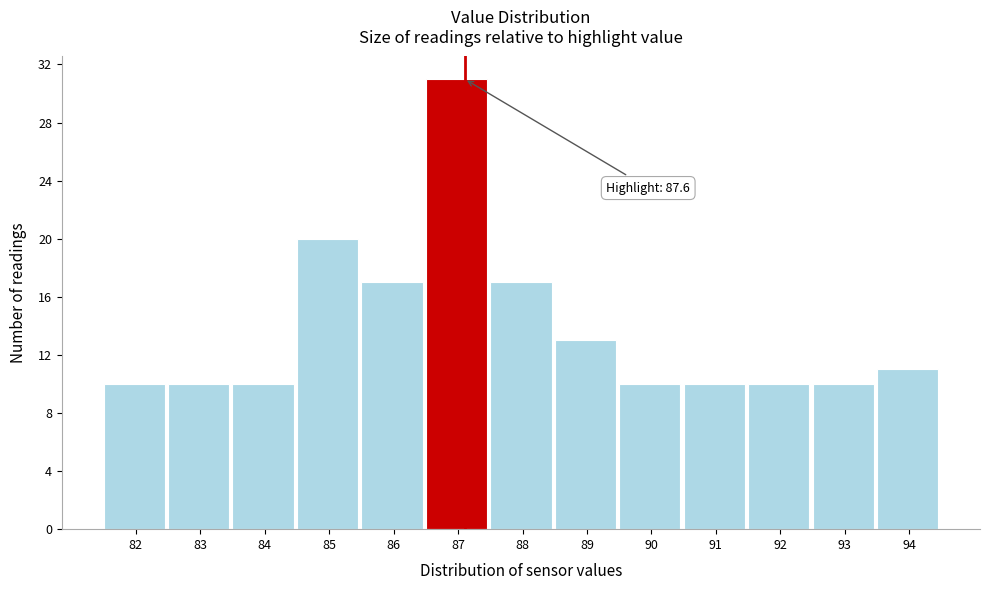

Reading right to left, extract all data points from this chart.

11	10	10	10	10	13	17	31	17	20	10	10	10